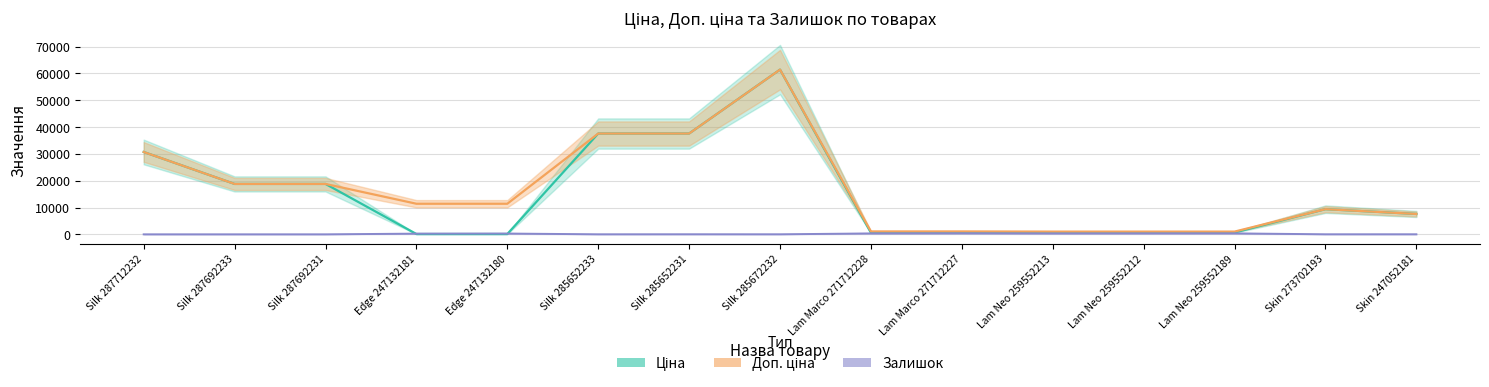

True or false: Доп. ціна and Ціна cross at least once.

False